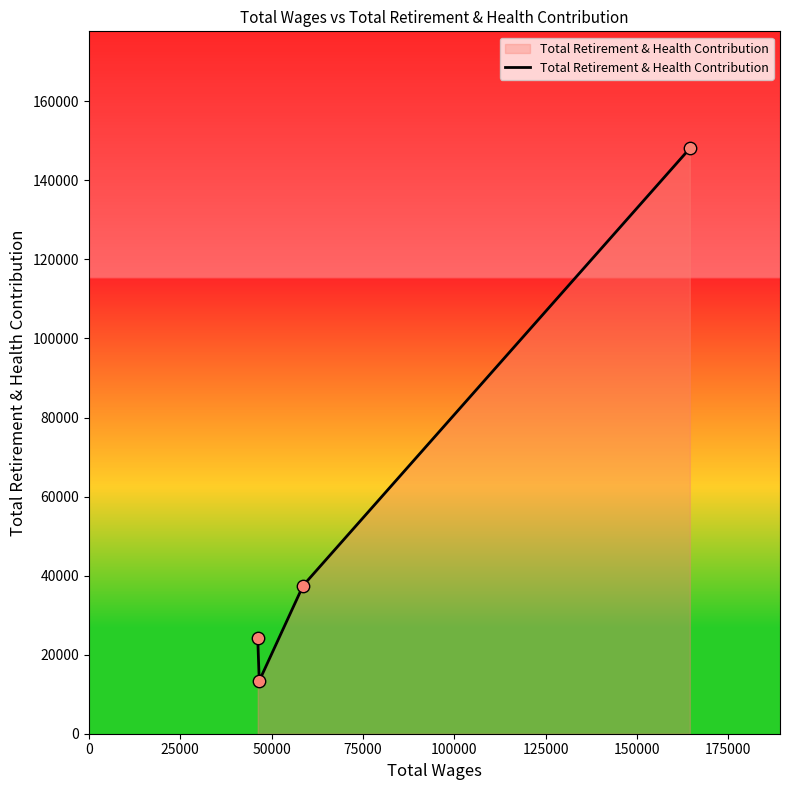

What is the difference between the second highest and second lowest values?

13289